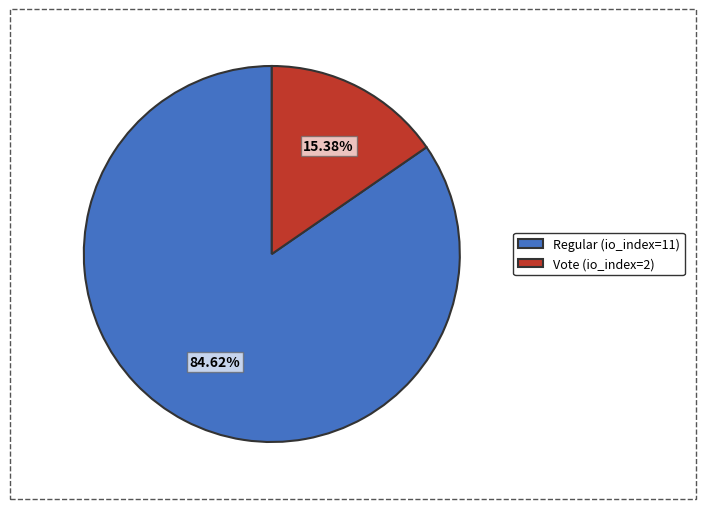

True or false: Regular (io_index=11) accounts for 85% of the total.

True